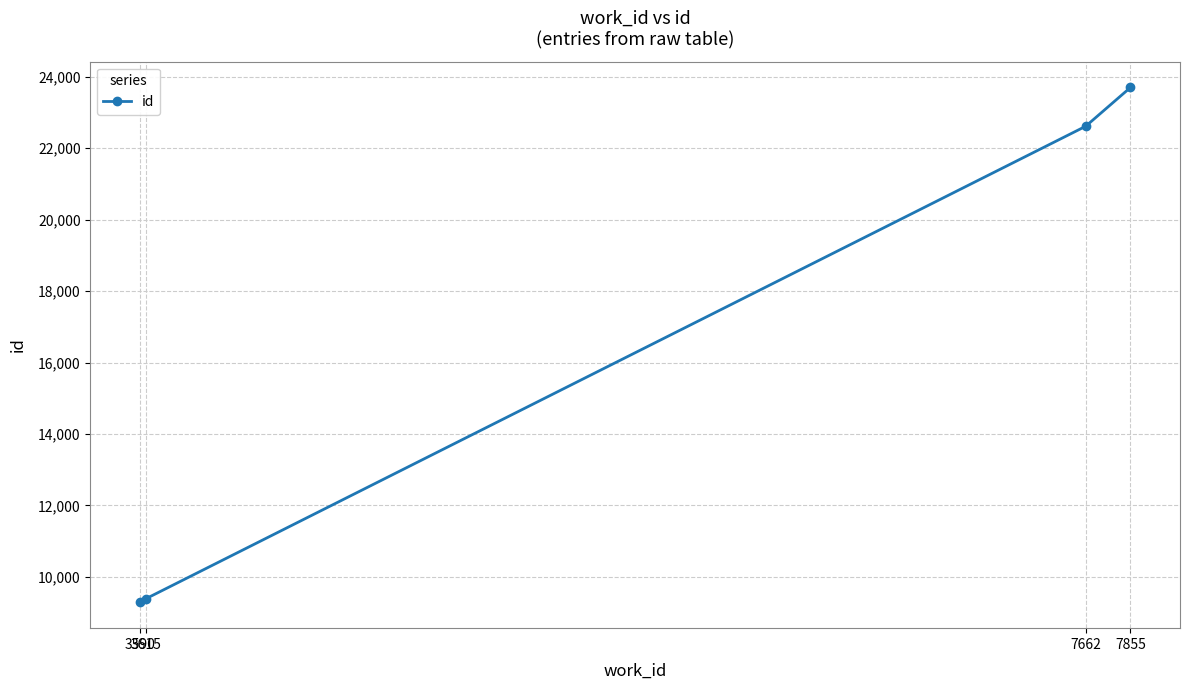

Reading left to right, what are all the values shown in this chart?

3590=9286	3615=9388	7662=22616	7855=23703